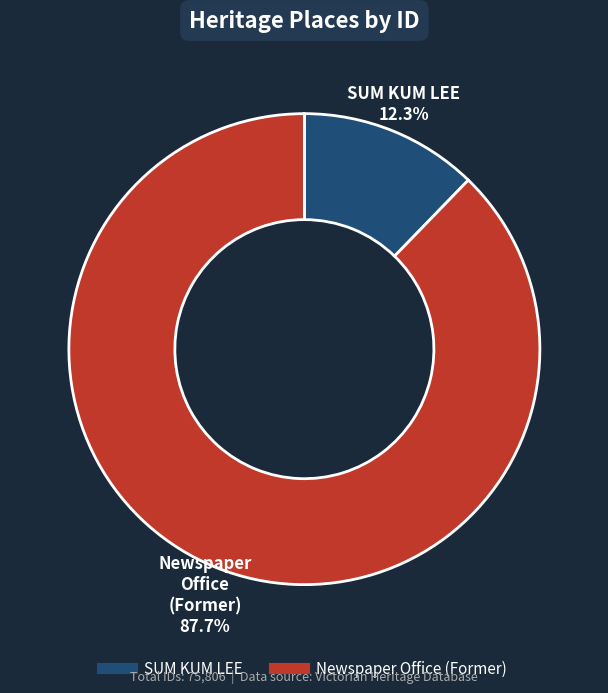

What is the largest slice in the pie chart?

Newspaper Office (Former)